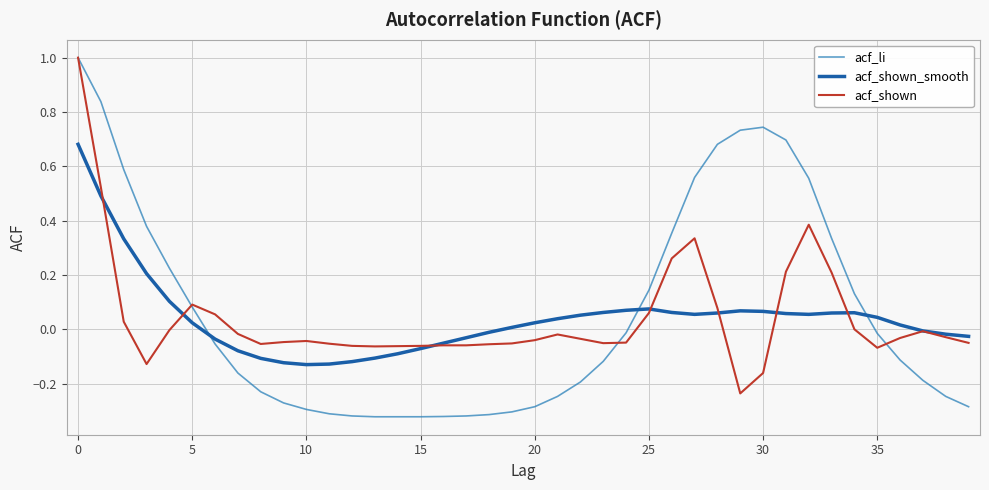

What is the maximum value for acf_li?

1.0